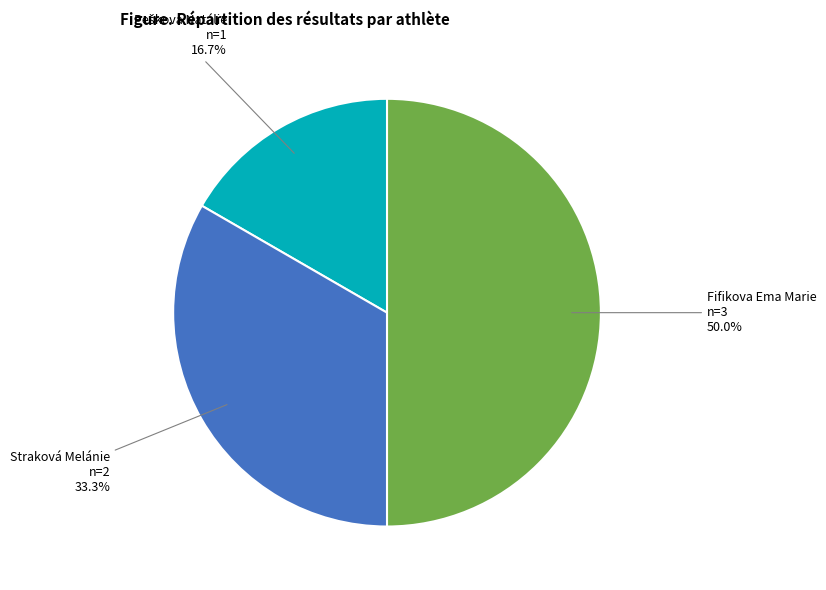

Combined, do Fifikova Ema Marie and Straková Melánie account for over 50%?

Yes